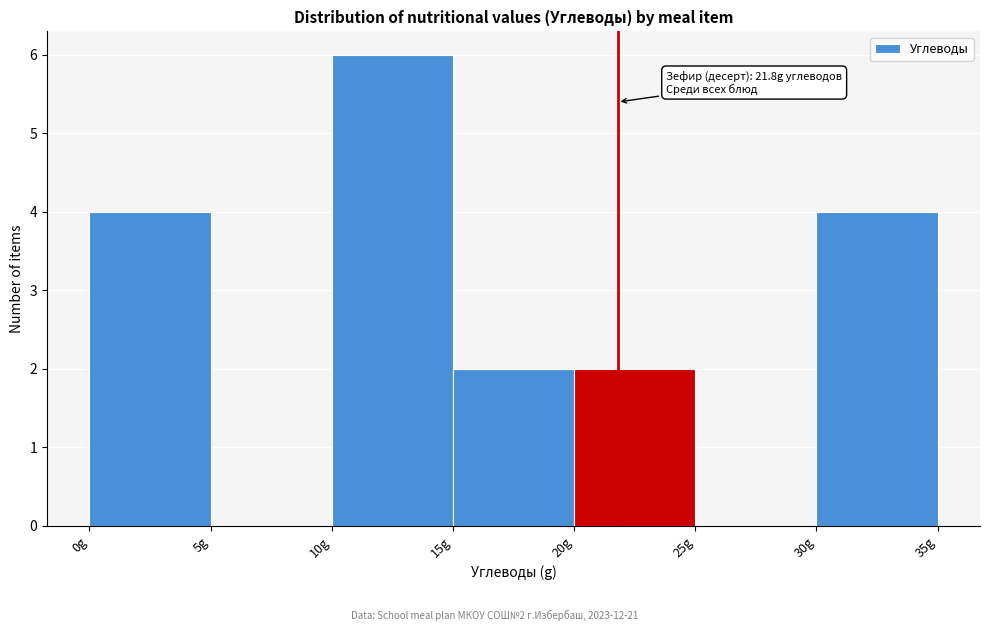

Over which range of the x-axis is the bar tallest?

10 to 15